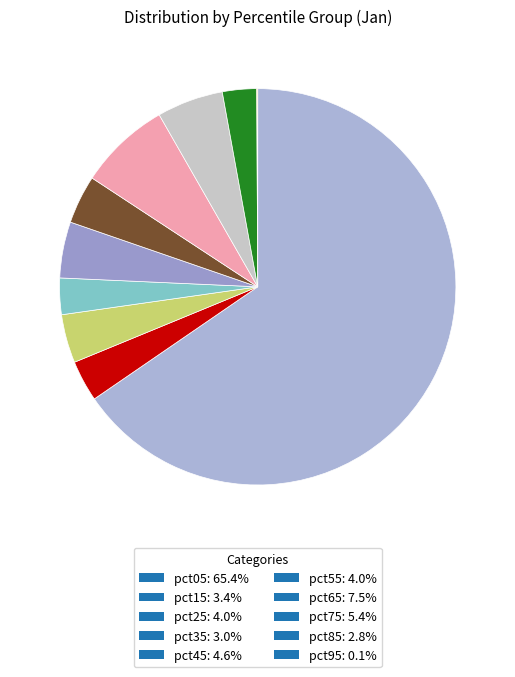

To the nearest percent, what is the average slice percentage?

10%